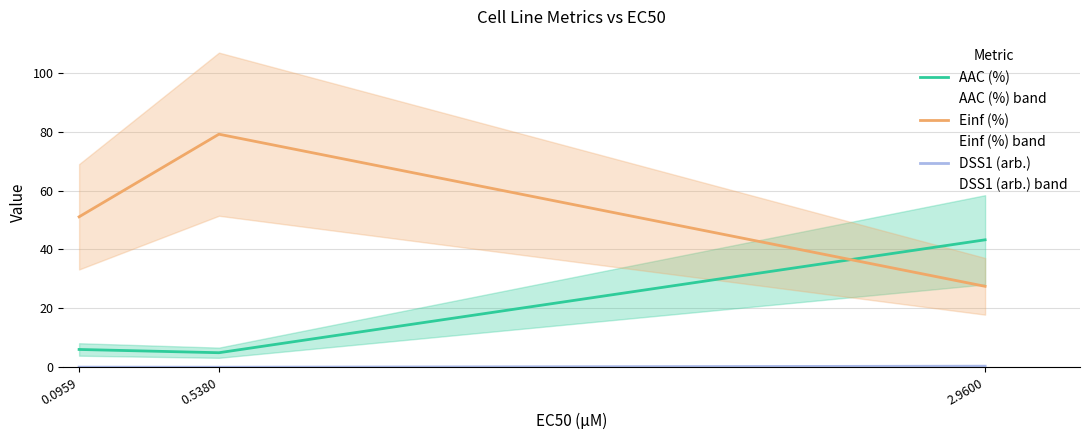

Where is AAC (%) nearest to the value 24?

0.0959